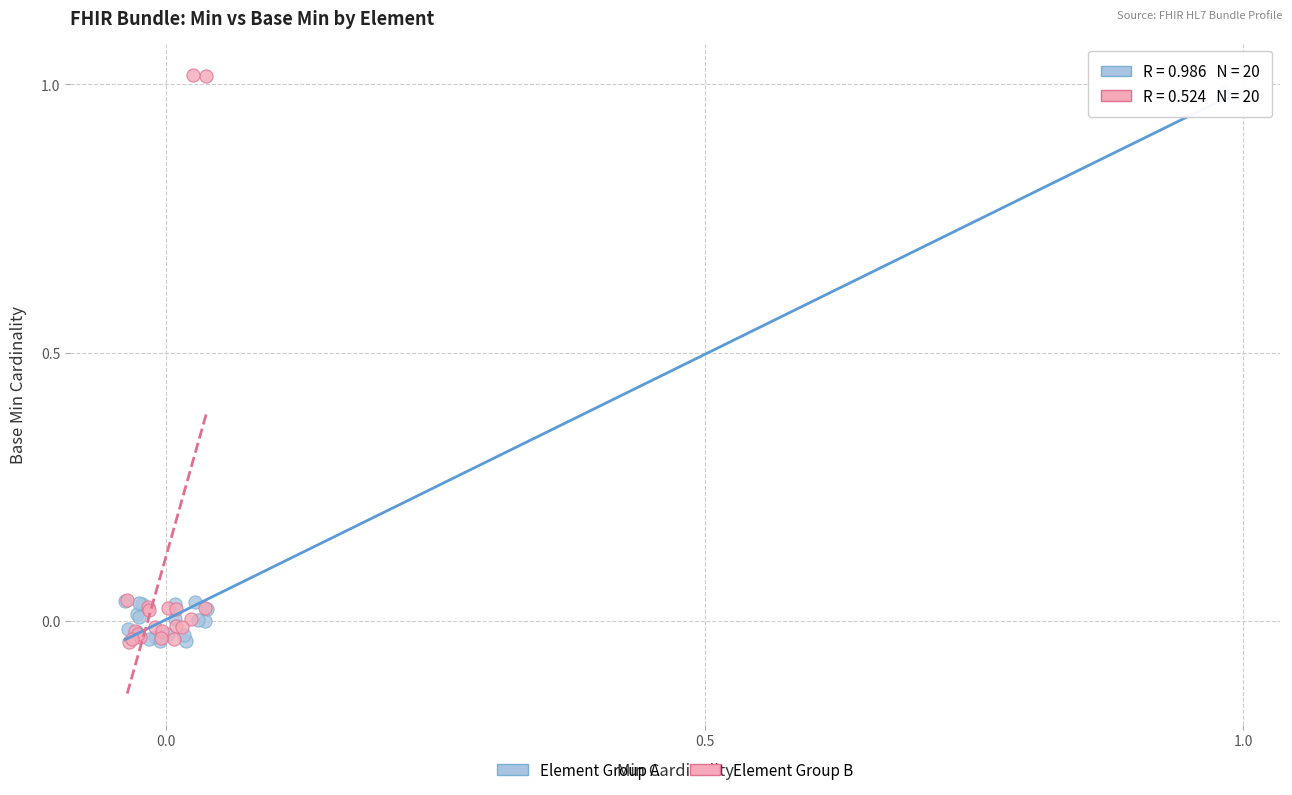

Which series contains the highest Y value?

Element Group B